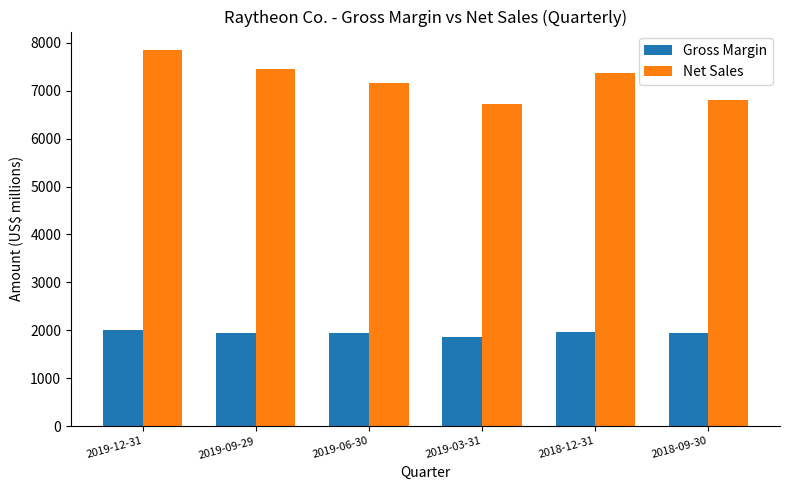

Which series has the widest spread of values?

Net Sales